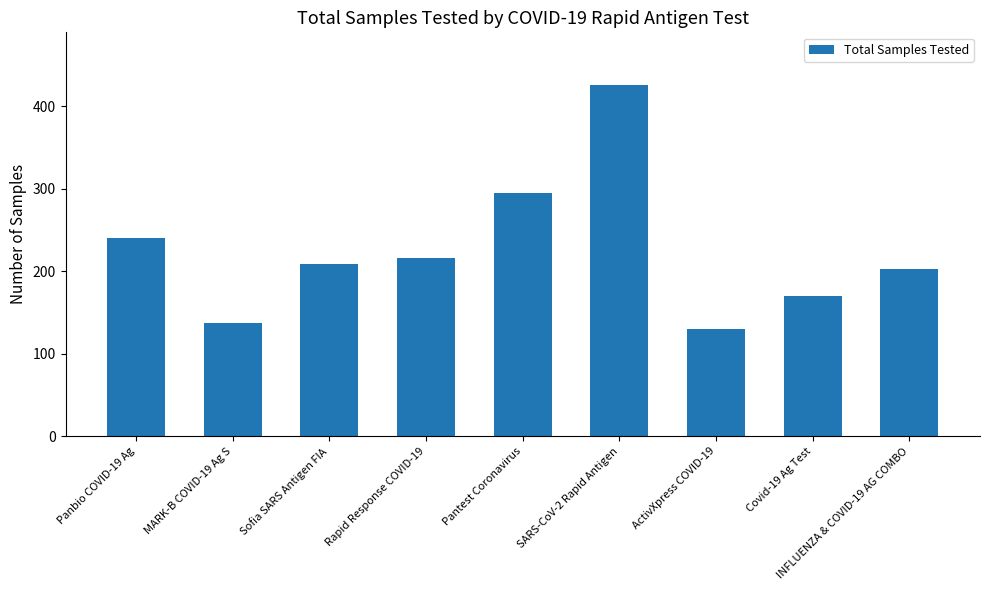

Approximately how many times larger is the value at ActivXpress COVID-19 compared to Panbio COVID-19 Ag?

0.5